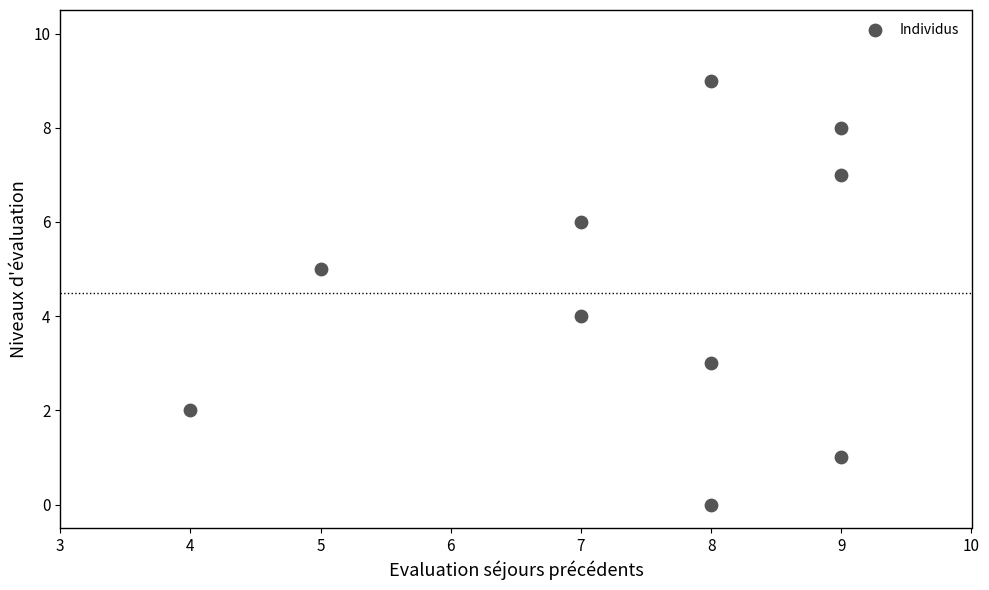

What is the range of X values (max minus min)?

5